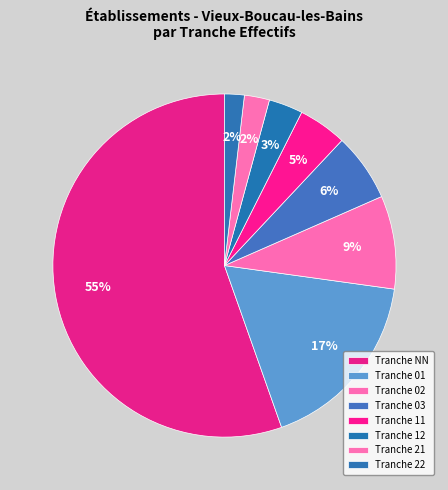

How many slices are in this pie chart?

8